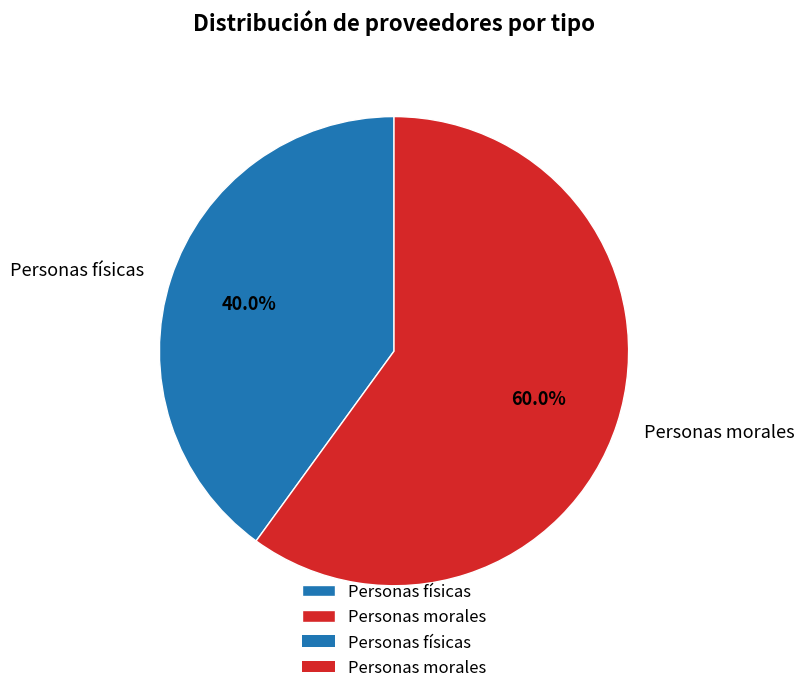

What is the ratio of the value at Personas físicas to the value at Personas morales?

0.7